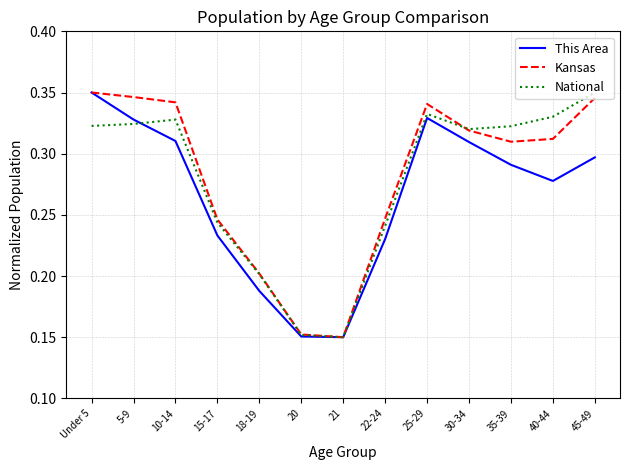

True or false: This Area has more than 0 interior local peaks.

True